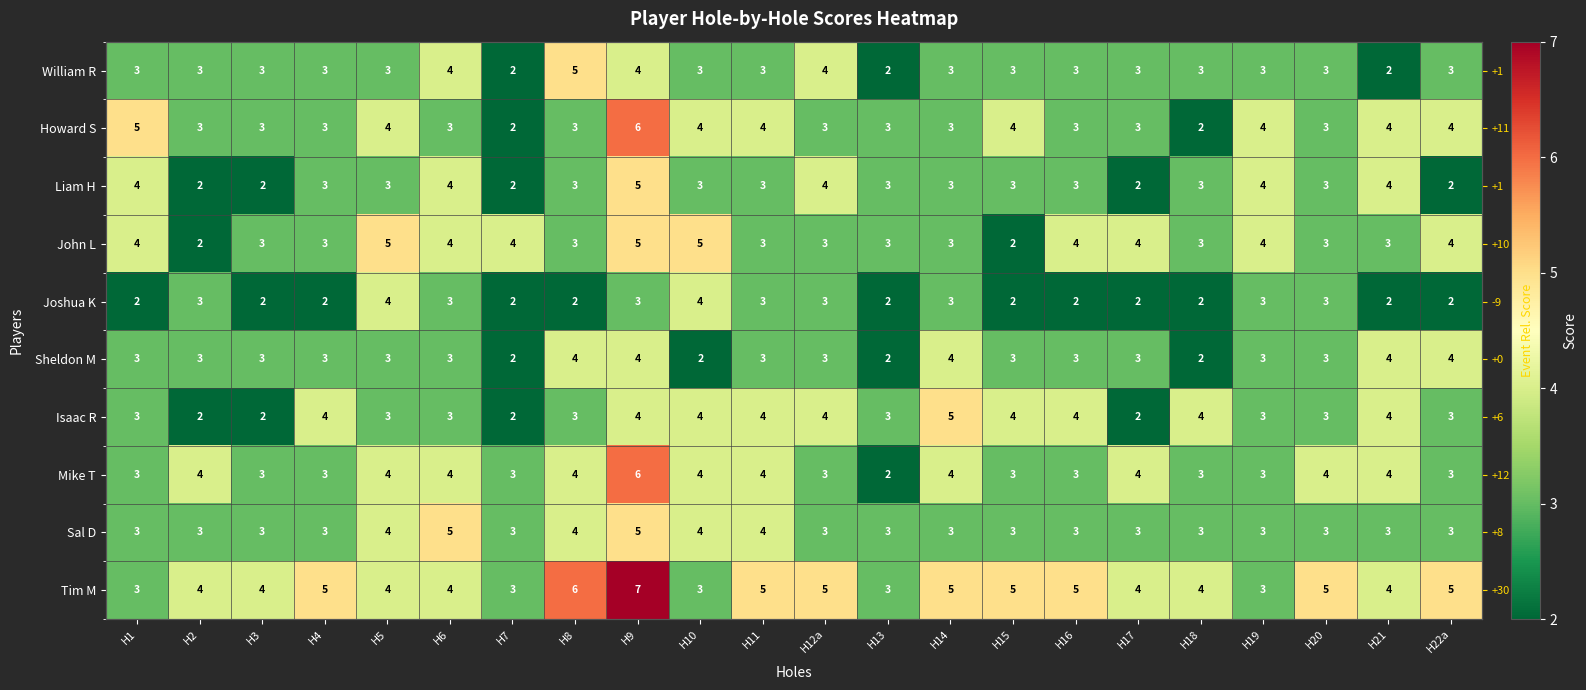

Which series changed the most between H6 and H19?

Sal D